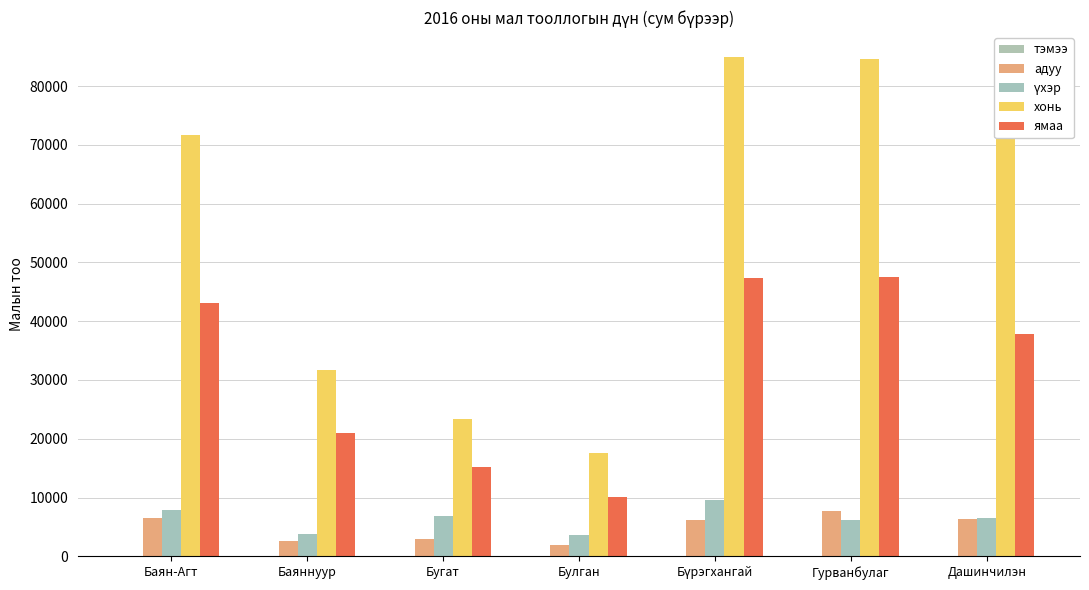

Which category has the lowest value in the тэмээ series?

Бугат